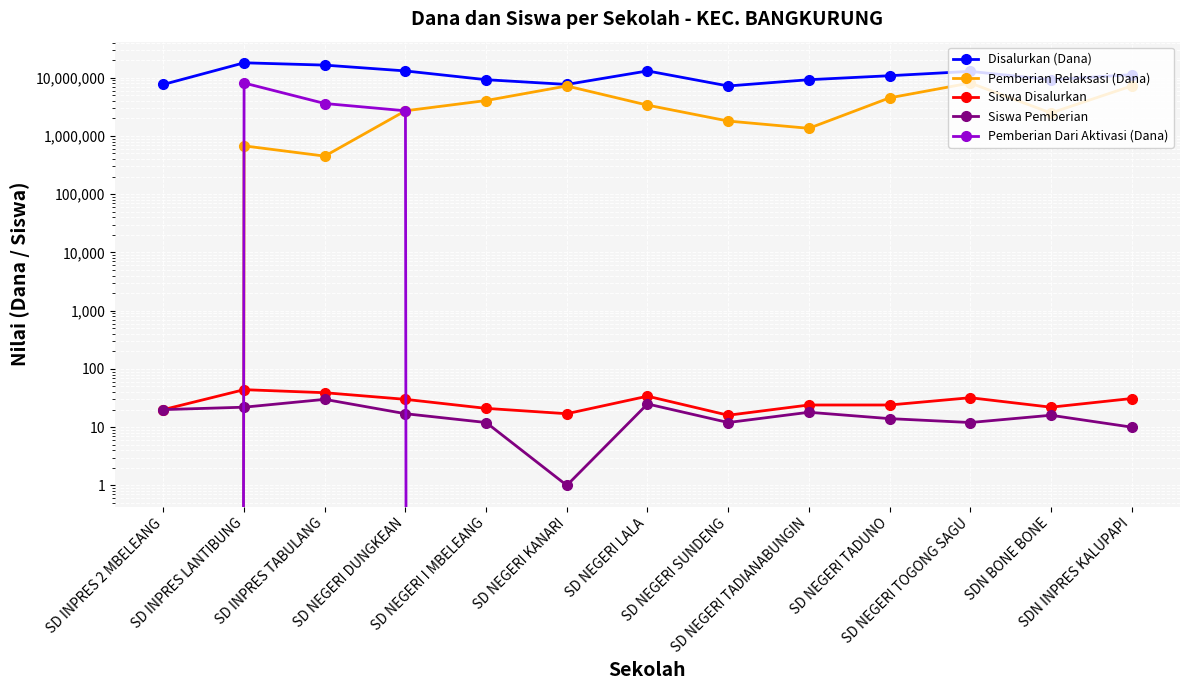

What are all the series names shown in the legend?

Disalurkan (Dana), Pemberian Relaksasi (Dana), Siswa Disalurkan, Siswa Pemberian, Pemberian Dari Aktivasi (Dana)